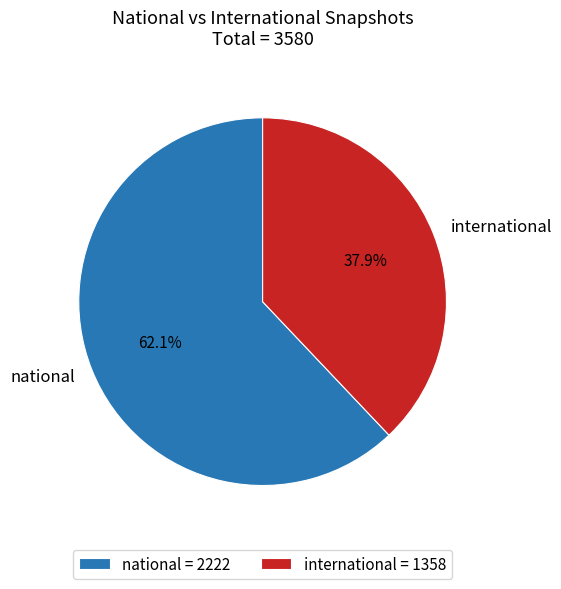

Count the number of slices in the pie.

2